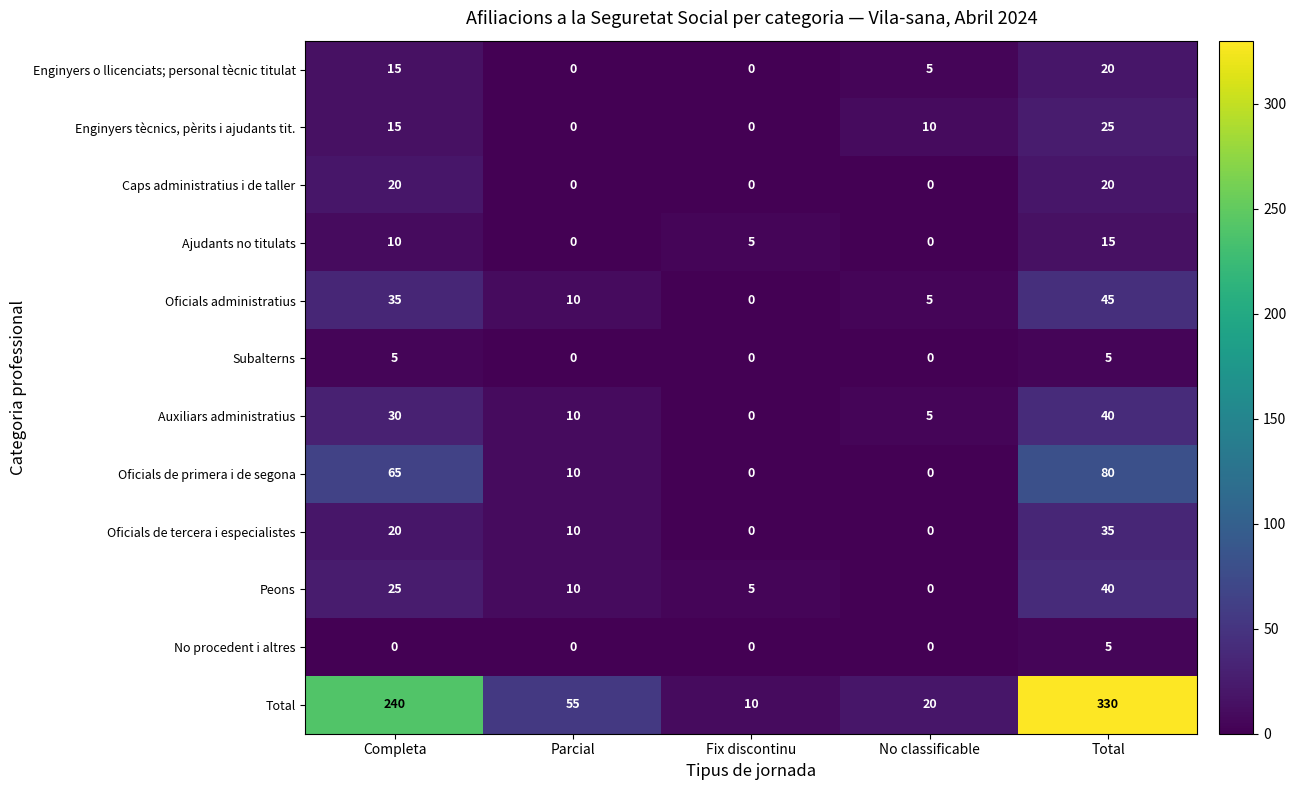

At which label is Enginyers tècnics, pèrits i ajudants tit. closest to 12?

No classificable